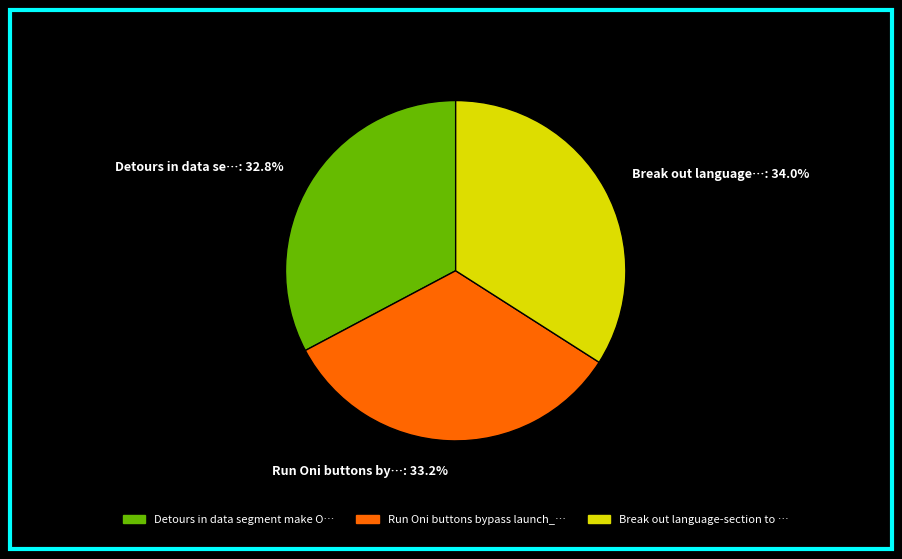

Count the number of slices in the pie.

3